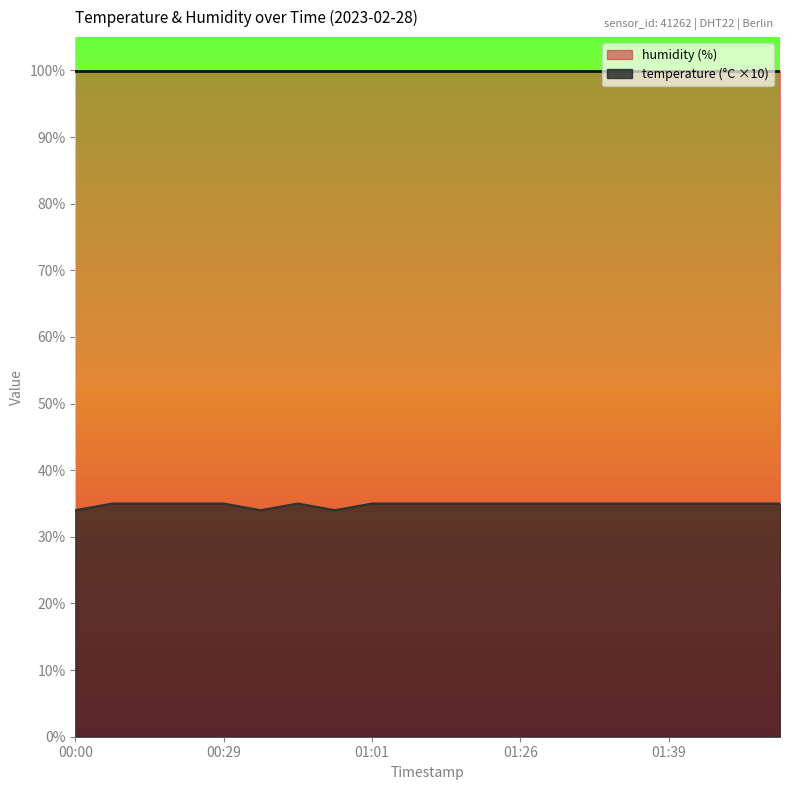

Reading left to right, list all the values displayed in this chart.

34	35	35	35	35	34	35	34	35	35	35	35	35	35	35	35	35	35	35	35